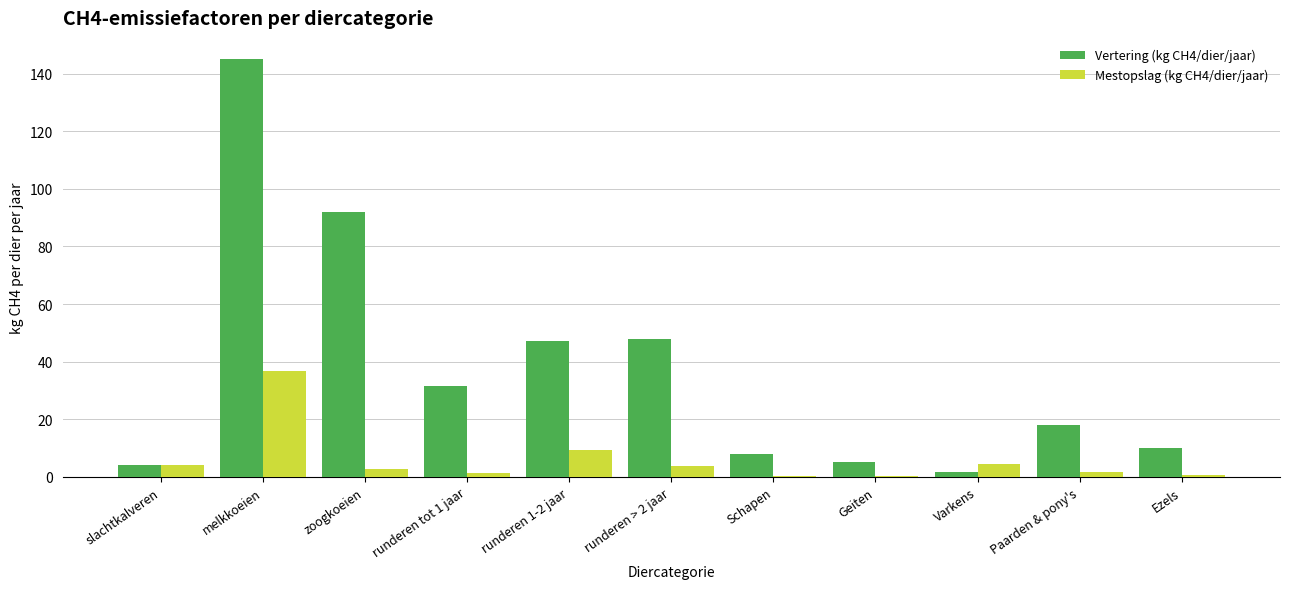

What is the highest value of the Mestopslag (kg CH4/dier/jaar) series?

36.7